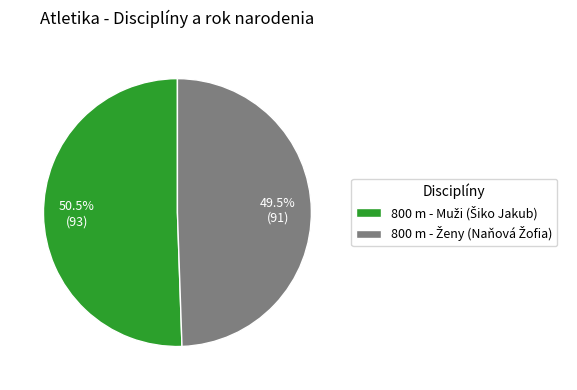

Is there a majority slice in this chart?

Yes